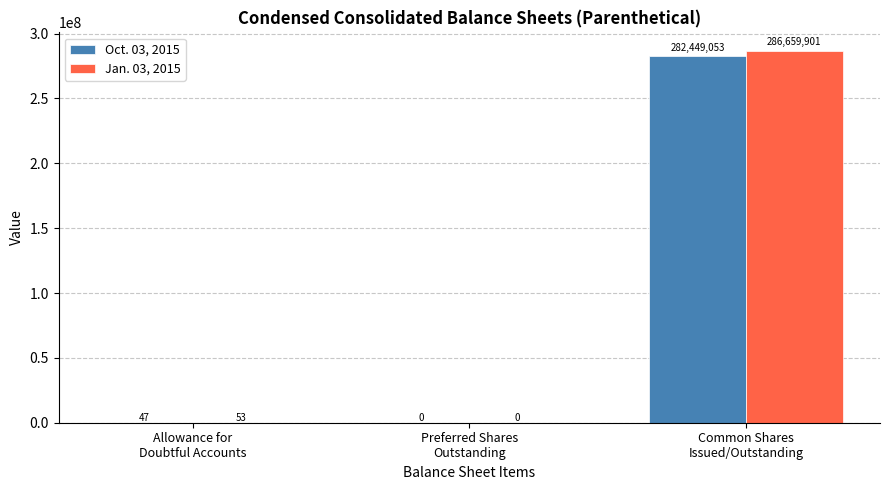

What is the sum of all Oct. 03, 2015 values?

282449100